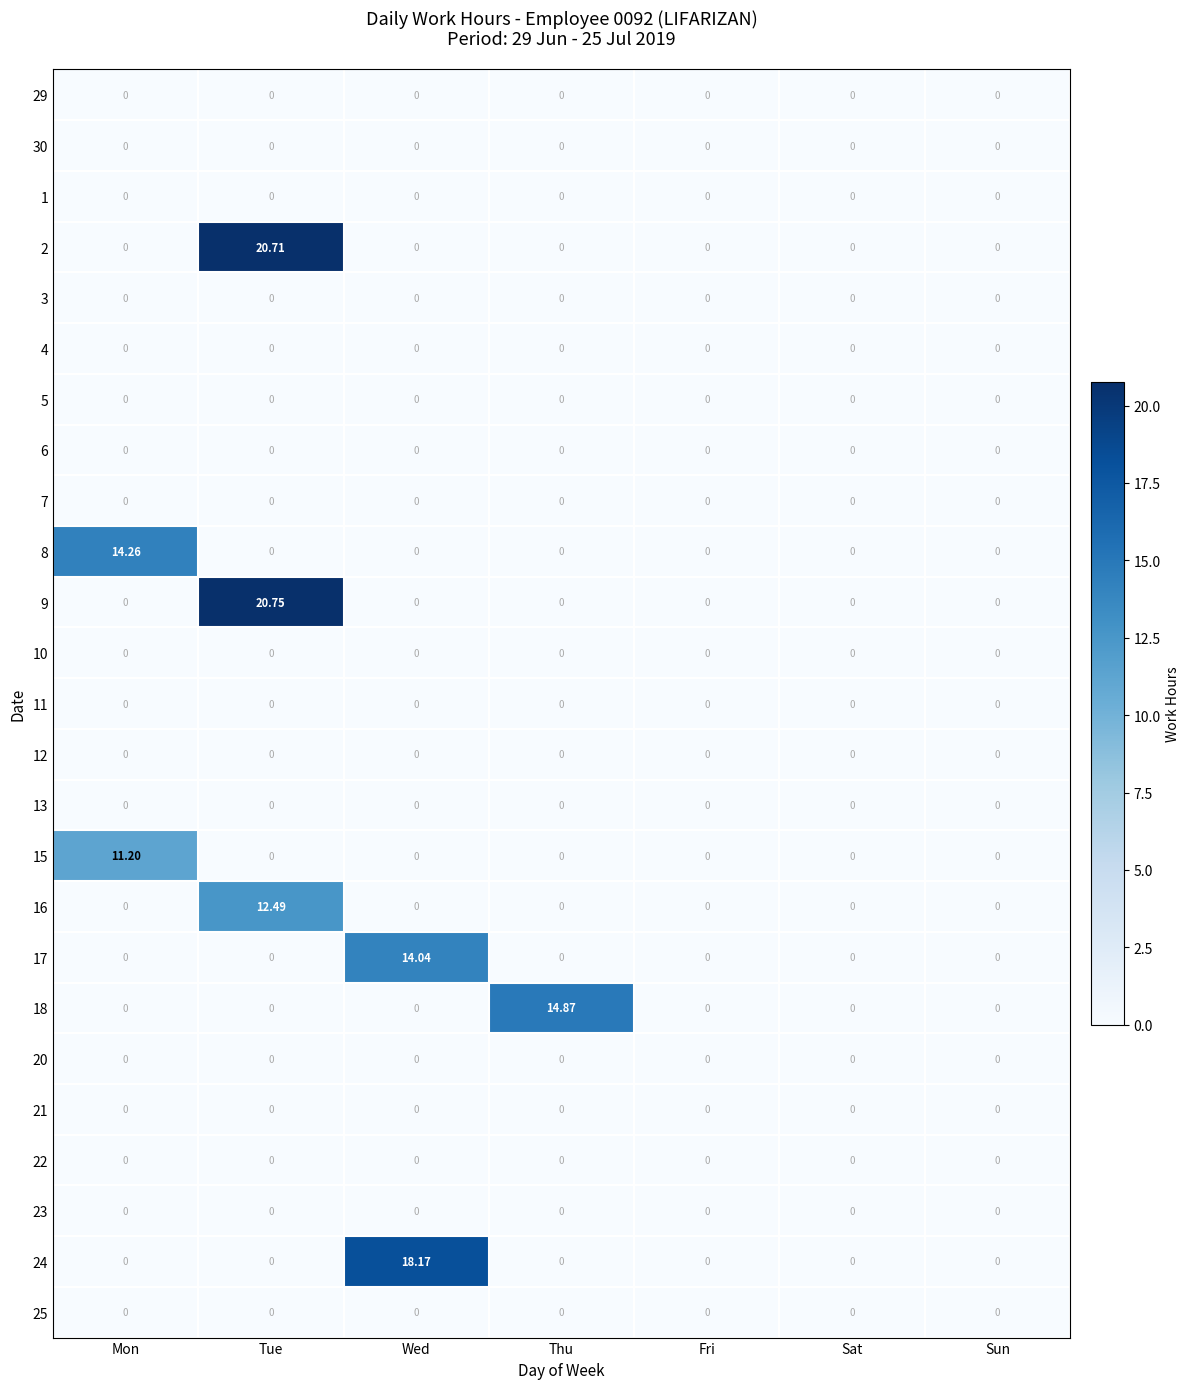

Which category has the highest value across all series?

Tue